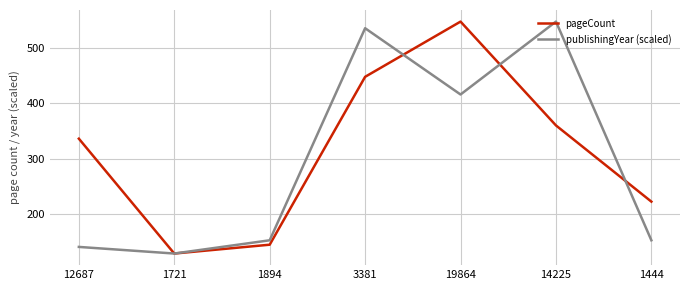

Rank the categories by pageCount value from lowest to highest.

1721, 1894, 1444, 12687, 14225, 3381, 19864